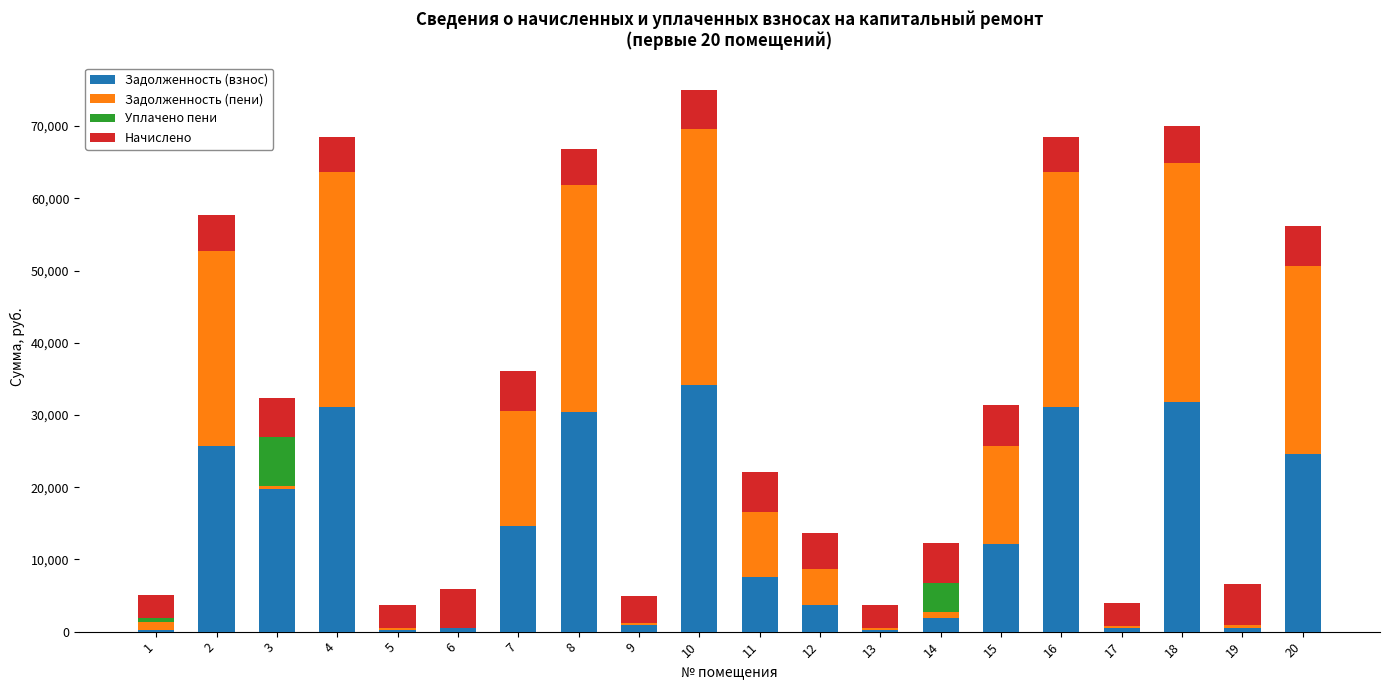

What is the sum of all Задолженность (взнос) values?

271905.5